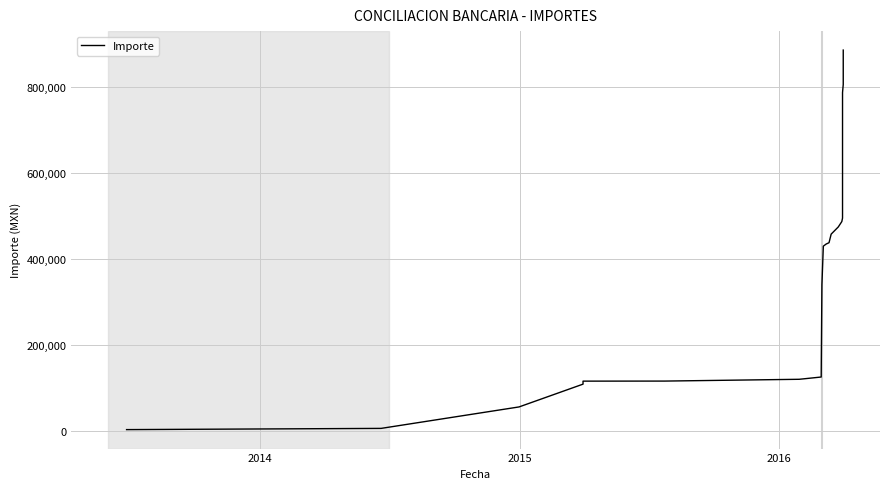

Reading right to left, extract all data points from this chart.

886580.2	878043.2	831342.0	810675.6	806361.1	787605.1	612605.1	495105.1	486995.0	474395.0	457686.0	437686.0	434656.0	429656.0	339656.0	130373.0	124726.8	120604.4	119444.4	115264.4	115130.9	108124.2	55022.0	5022.0	2180.0